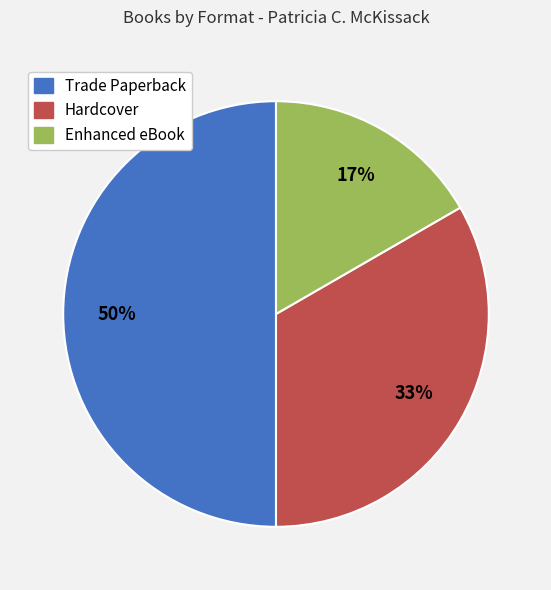

Count the number of slices in the pie.

3